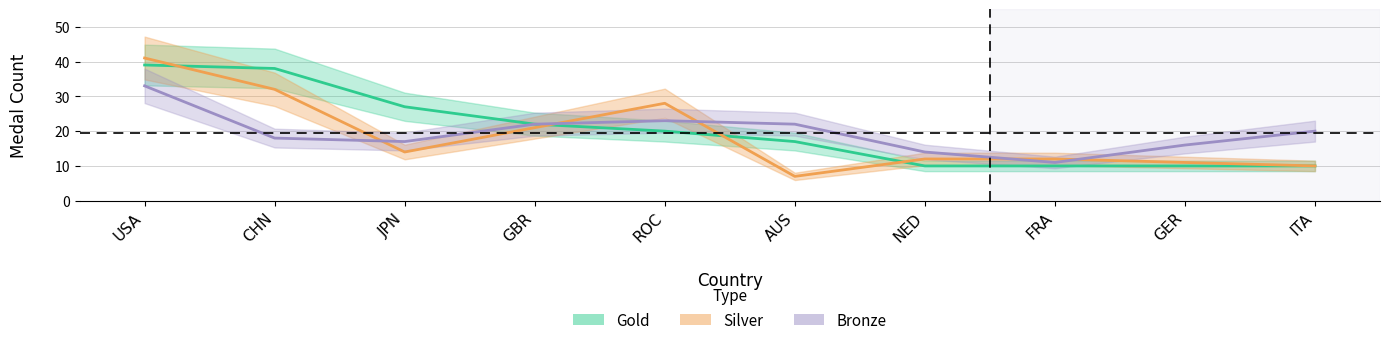

How many lines are shown in the chart?

3